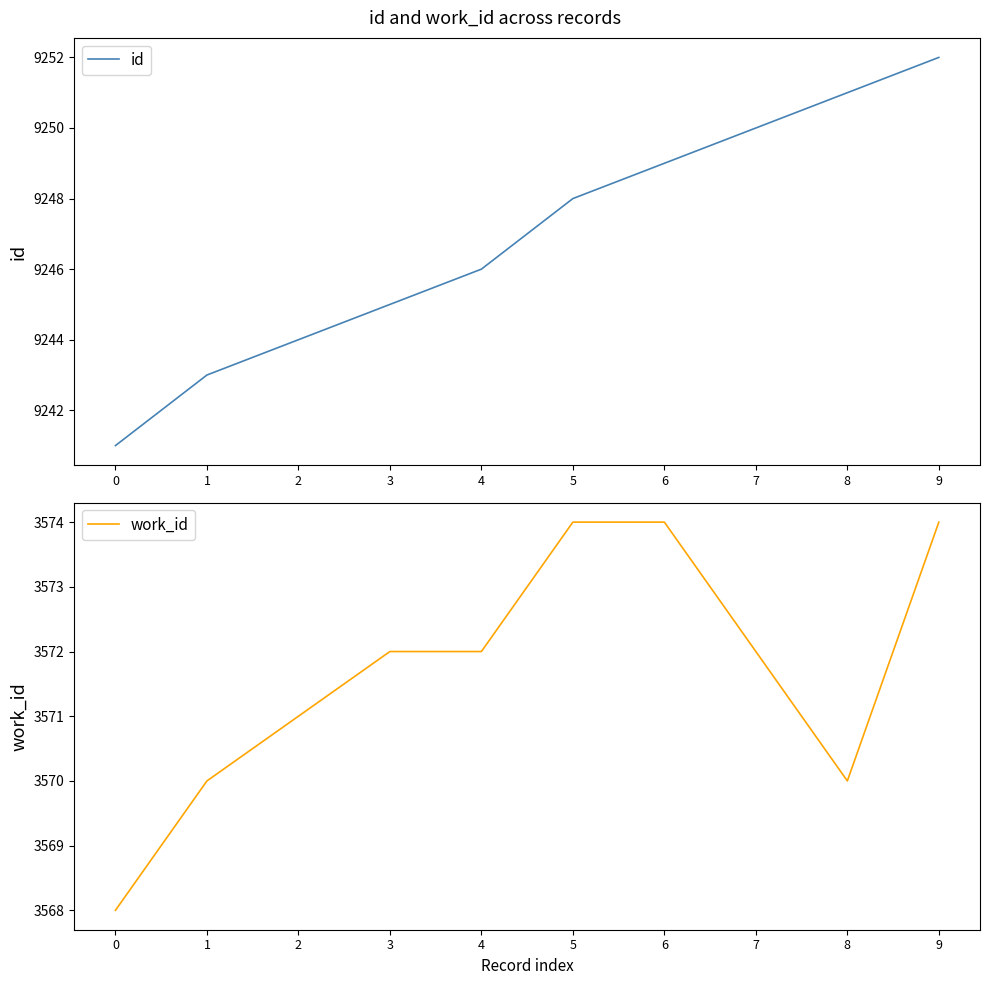

True or false: work_id and id intersect in this chart.

False